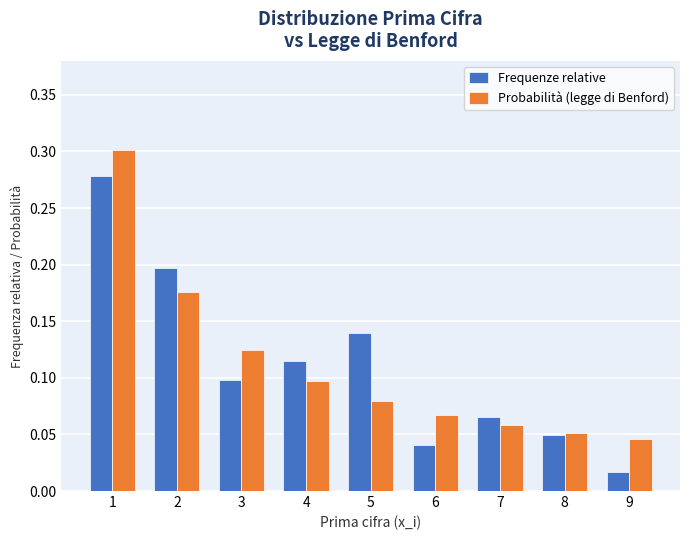

Which category has the lowest value across all series?

9